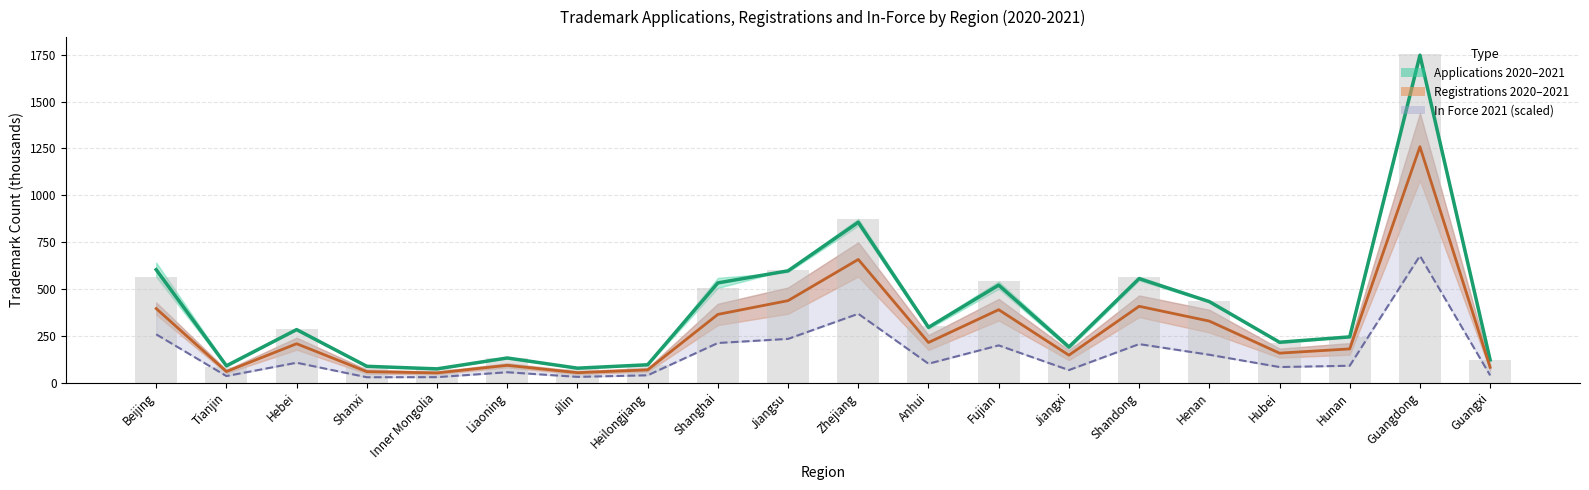

How many data points in Avg Applications are less than 283?

10